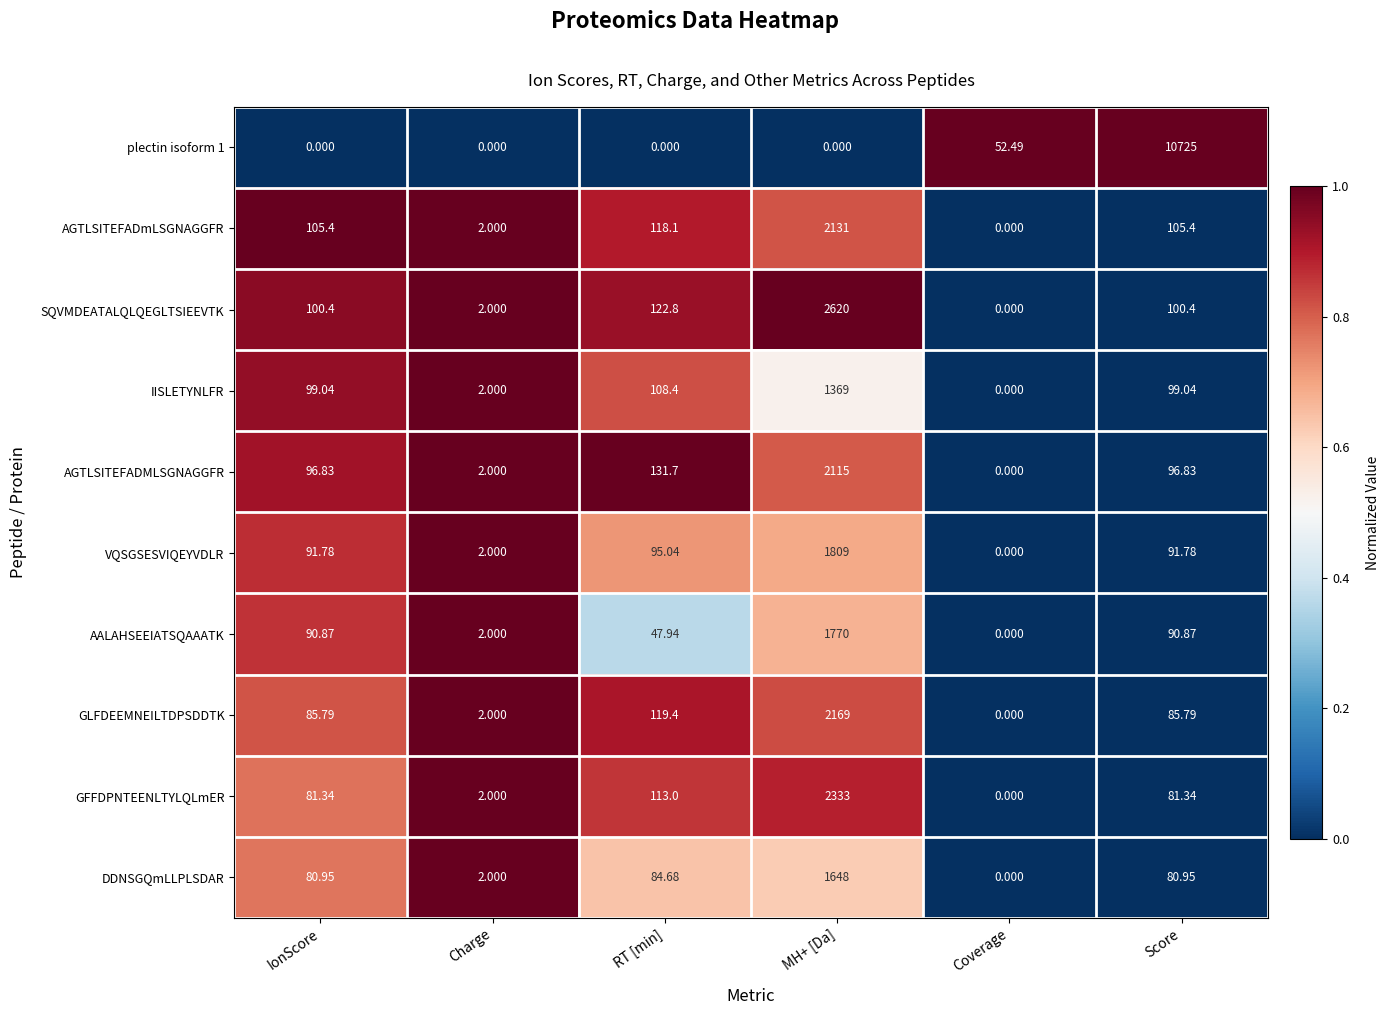

Which category has the lowest value in the AGTLSITEFADMLSGNAGGFR series?

Coverage